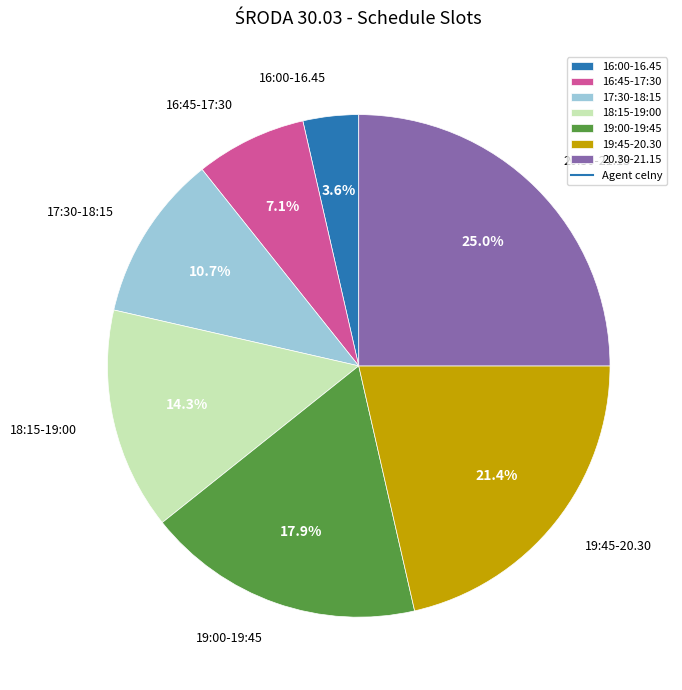

How many slices are in this pie chart?

7